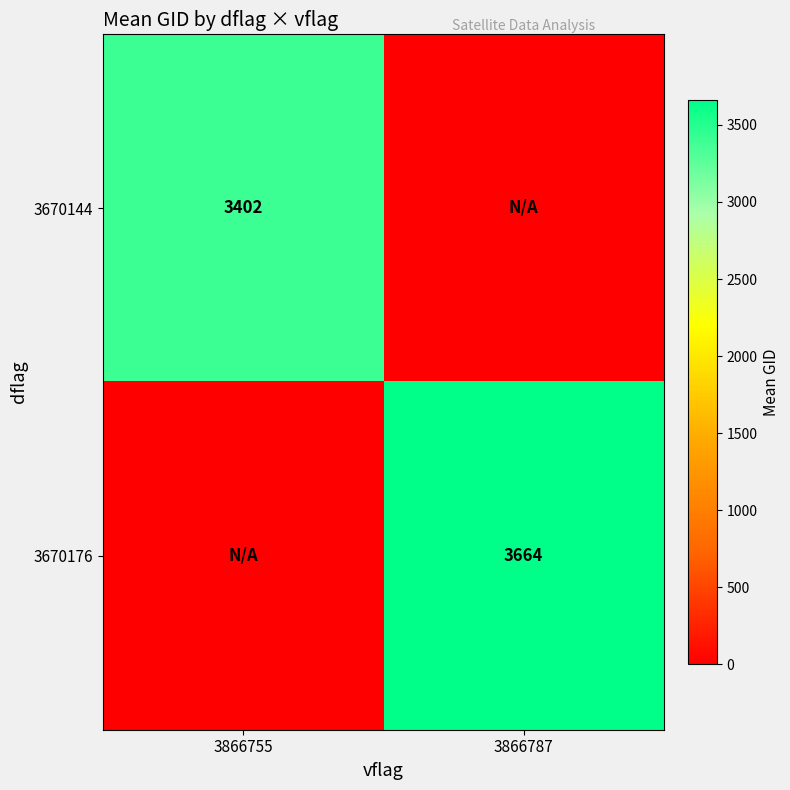

Is the value of 3670176 at 3866787 greater than the value of 3670144 at 3866755?

Yes